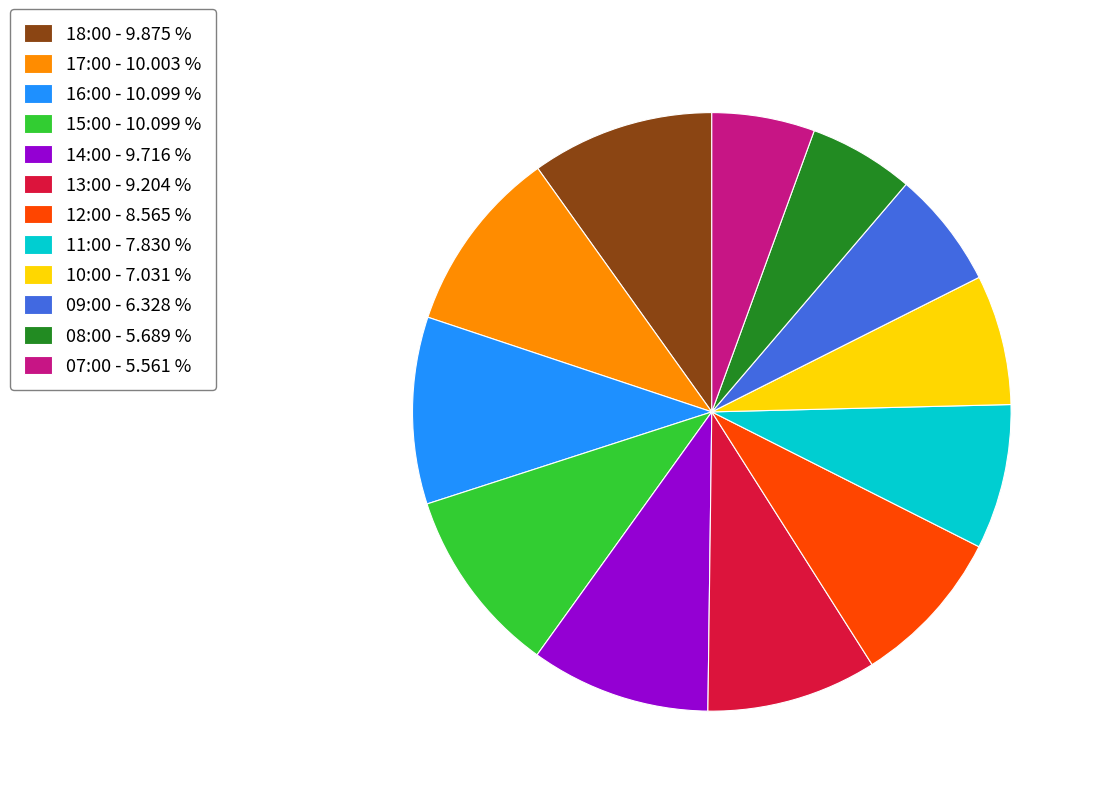

Between 17:00 - 10.003 % and 13:00 - 9.204 %, which is larger?

17:00 - 10.003 %